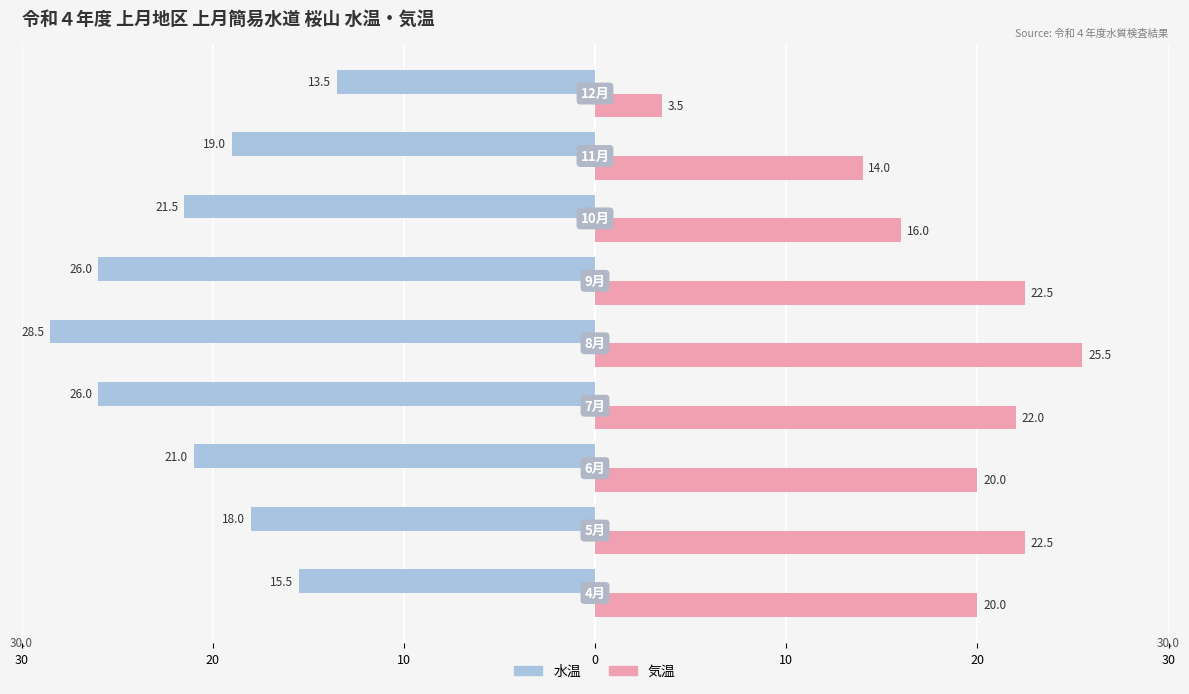

What are all the series names shown in the legend?

水温, 気温